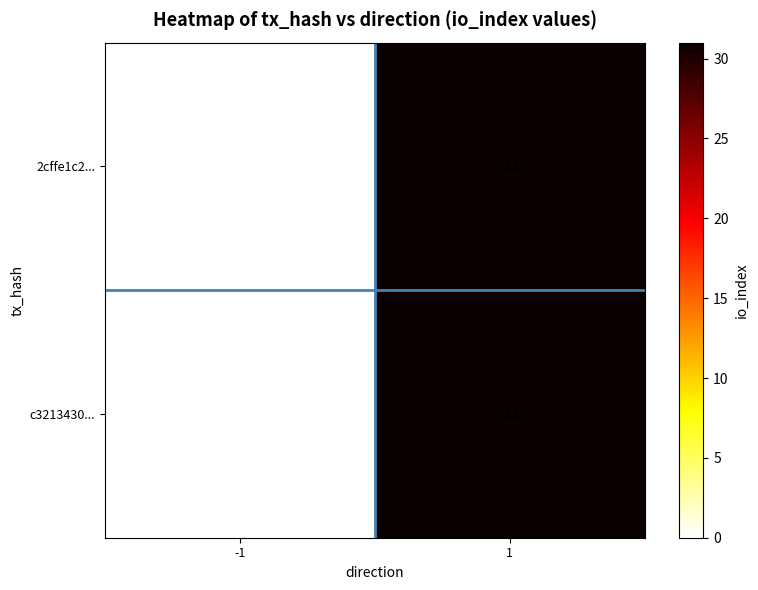

What is the difference between the maximum and minimum values in the c3213430... series?

31